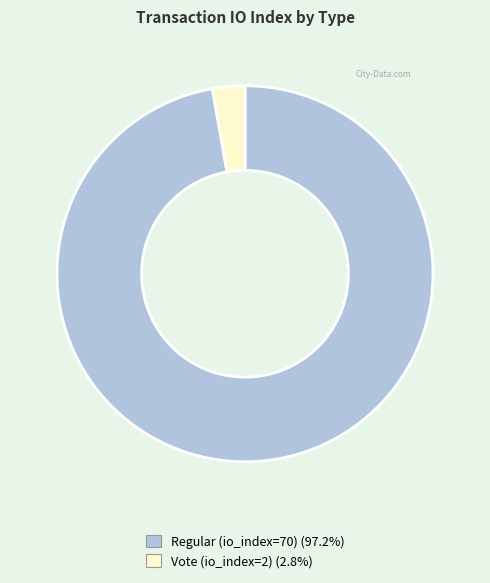

Between Vote (io_index=2) and Regular (io_index=70), which is larger?

Regular (io_index=70)